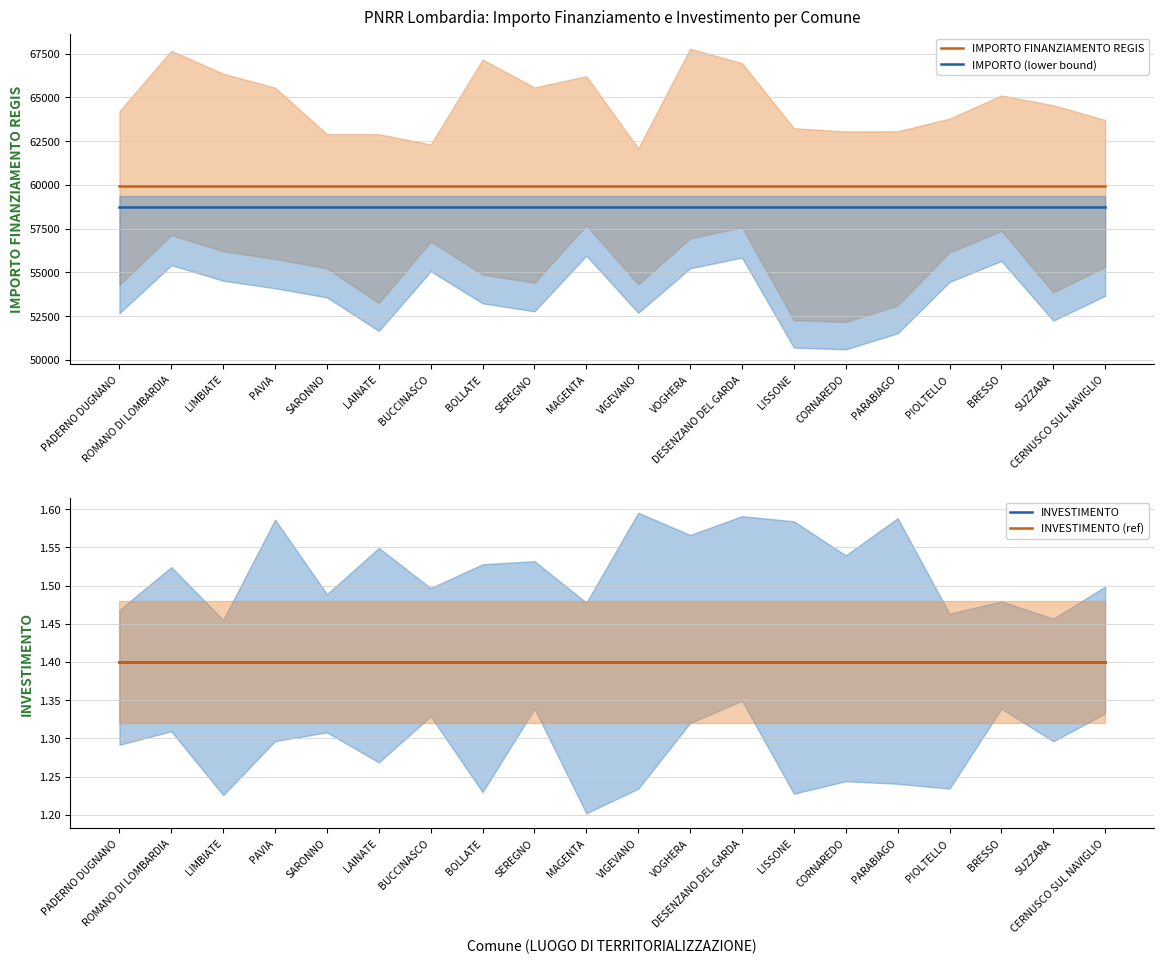

True or false: INVESTIMENTO has a value of 0.9 at PADERNO DUGNANO.

False